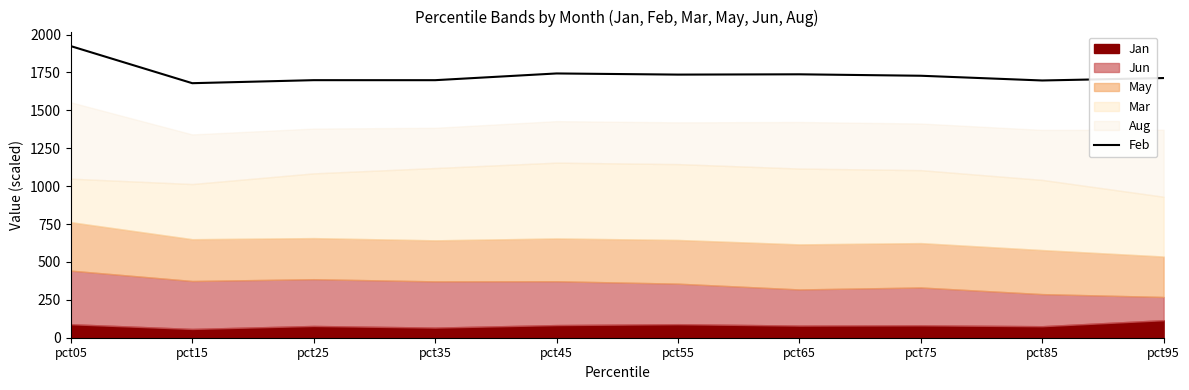

How many points are lower than both their immediate neighbors (excluding endpoints)?

4